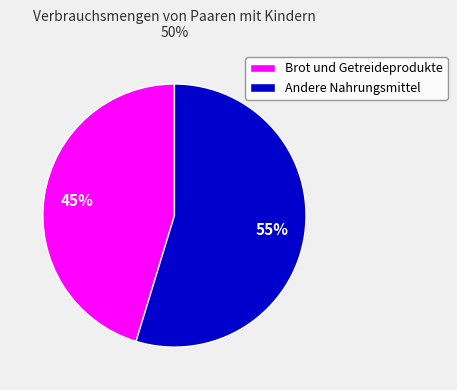

Is the sum of Brot und Getreideprodukte and Andere Nahrungsmittel greater than half?

Yes